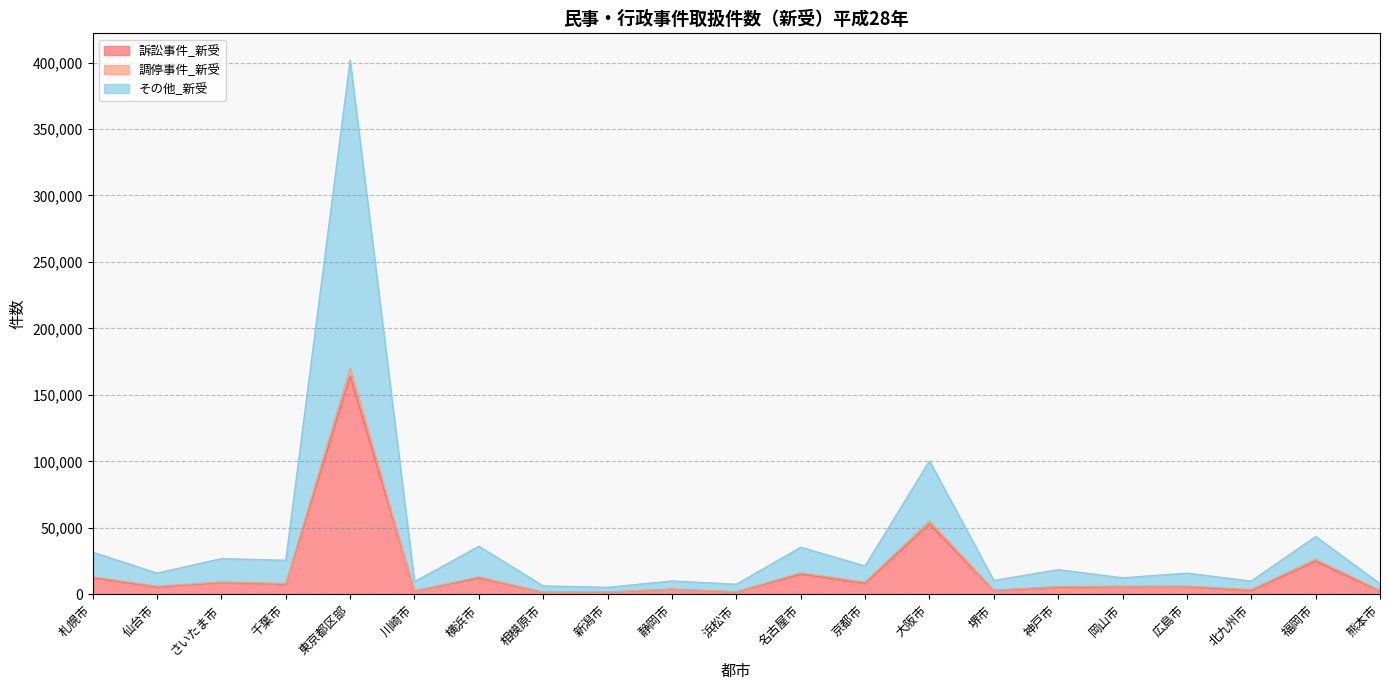

At which category is the sum across all series the highest?

東京都区部